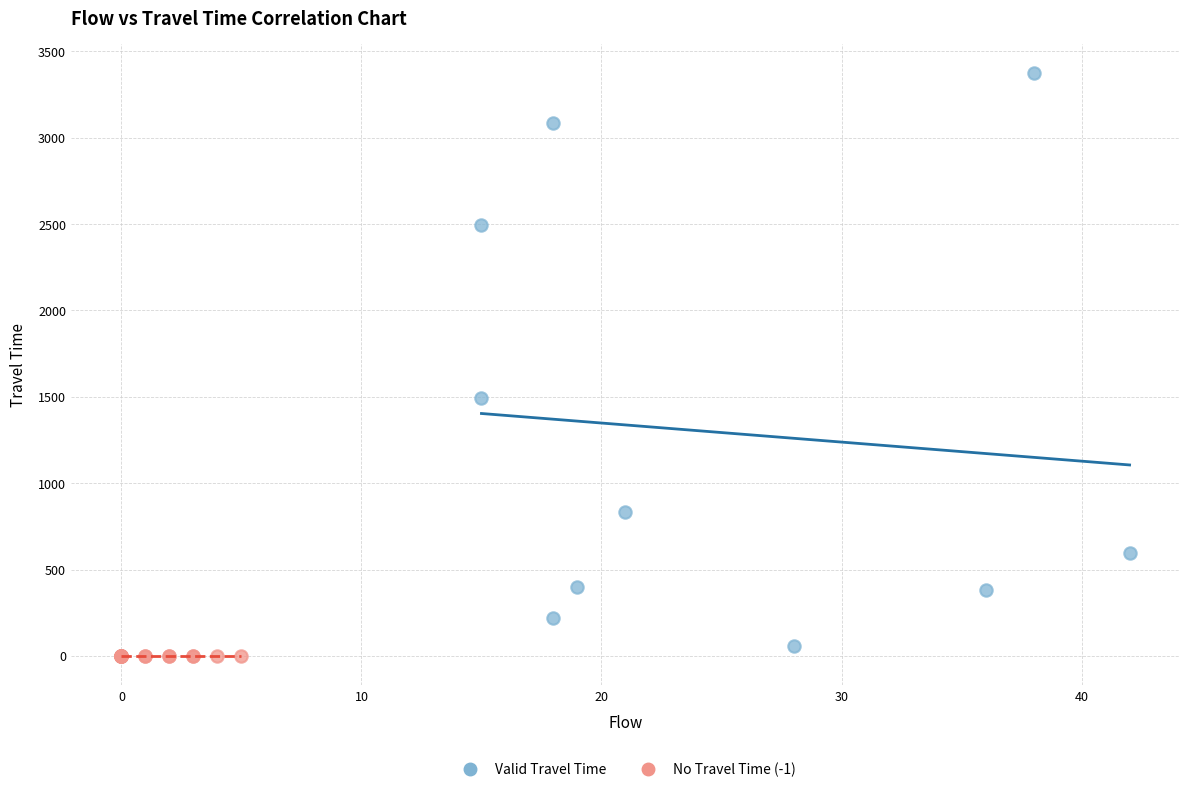

Which series reaches the maximum Y coordinate?

Valid Travel Time